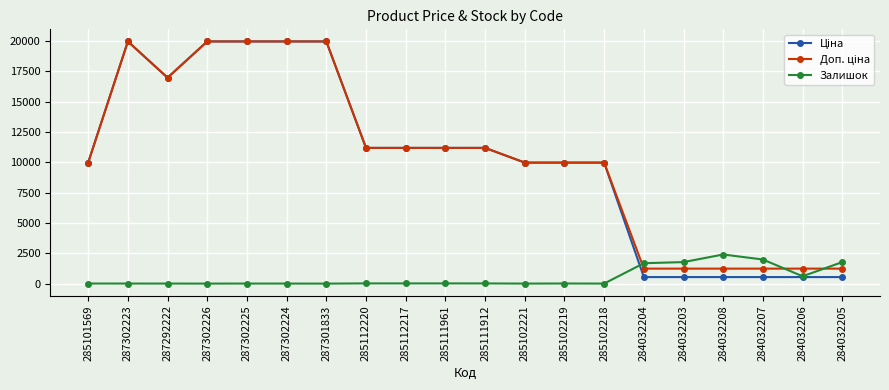

What is the maximum value shown in the chart?

19964.2